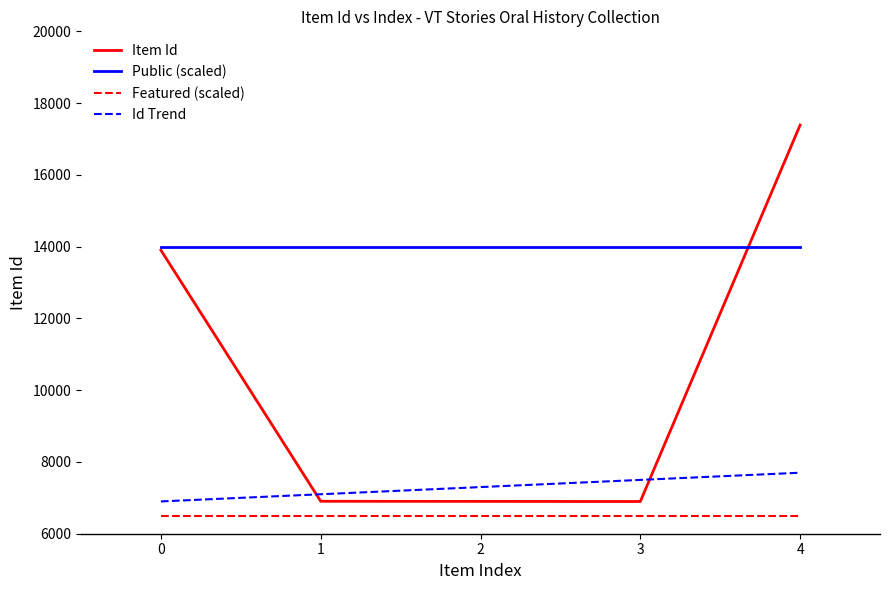

True or false: Item Id and Featured (scaled) cross at least once.

False